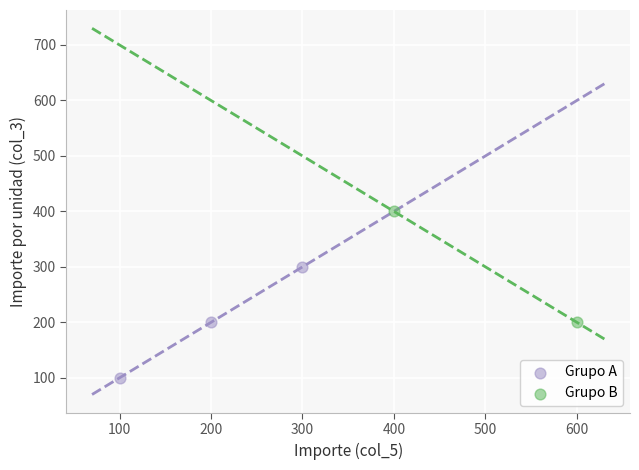

Which series contains the highest Y value?

Grupo B